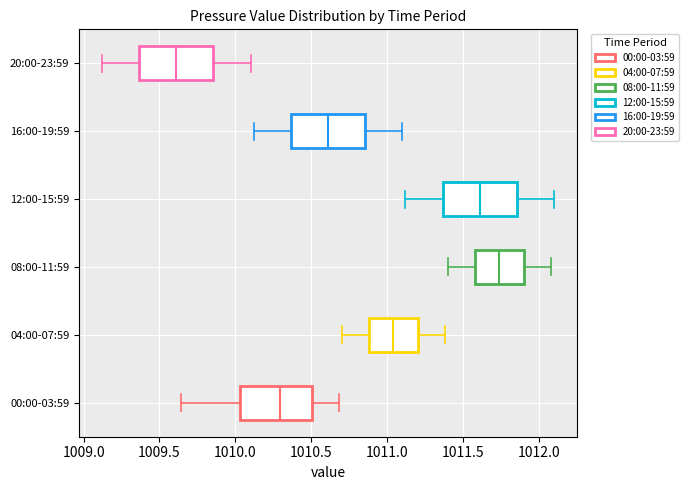

Where does the left whisker of the box for 08:00-11:59 end on the x-axis? The values are not printed on the chart, so give them approximately, as read against the axis.

1011.40